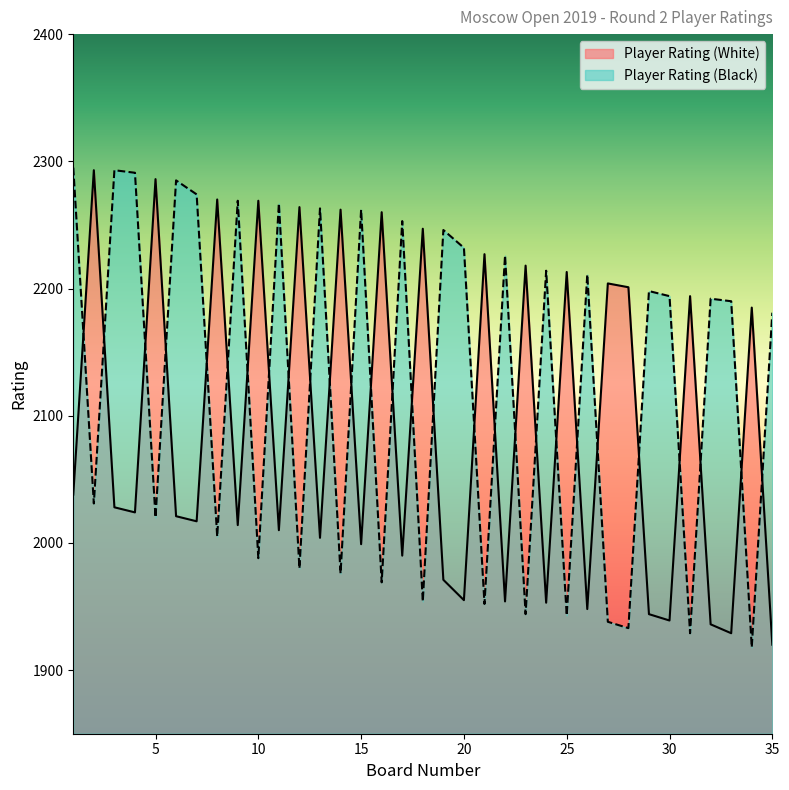

What is the value of the Player Rating (White) point at the 17th from the left?

1990